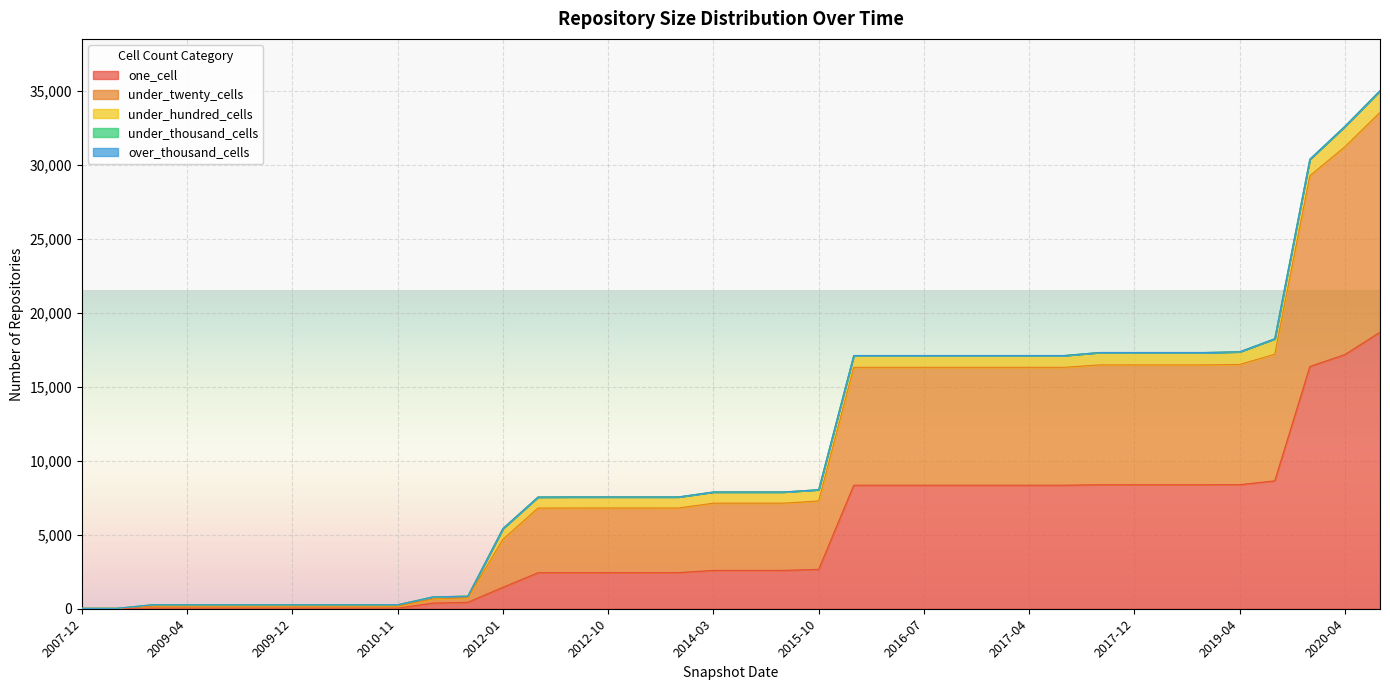

What is the sum of all under_hundred_cells values?

23200